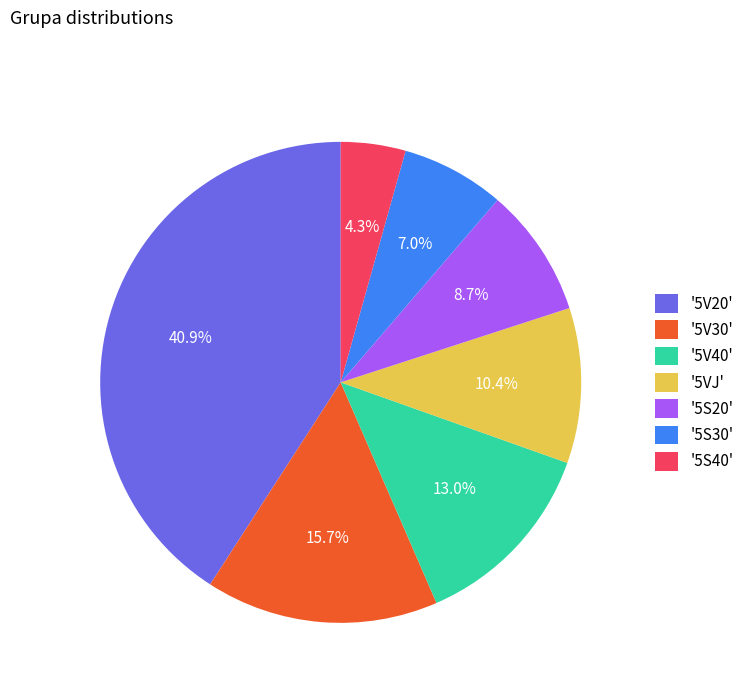

What is the ratio of the value at '5V20' to the value at '5S20'?

4.7